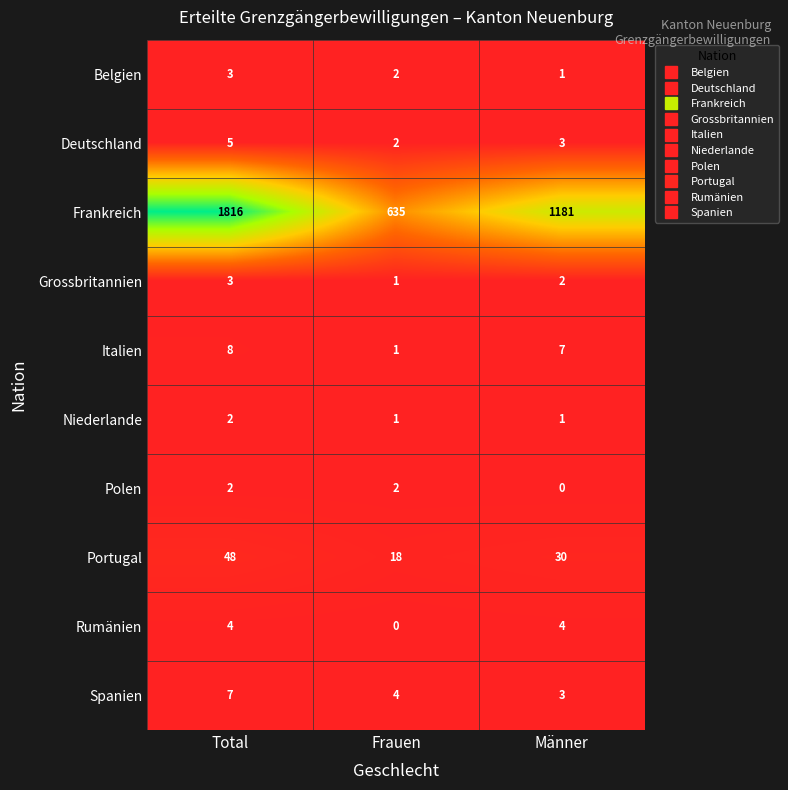

What is the maximum value for Belgien?

3